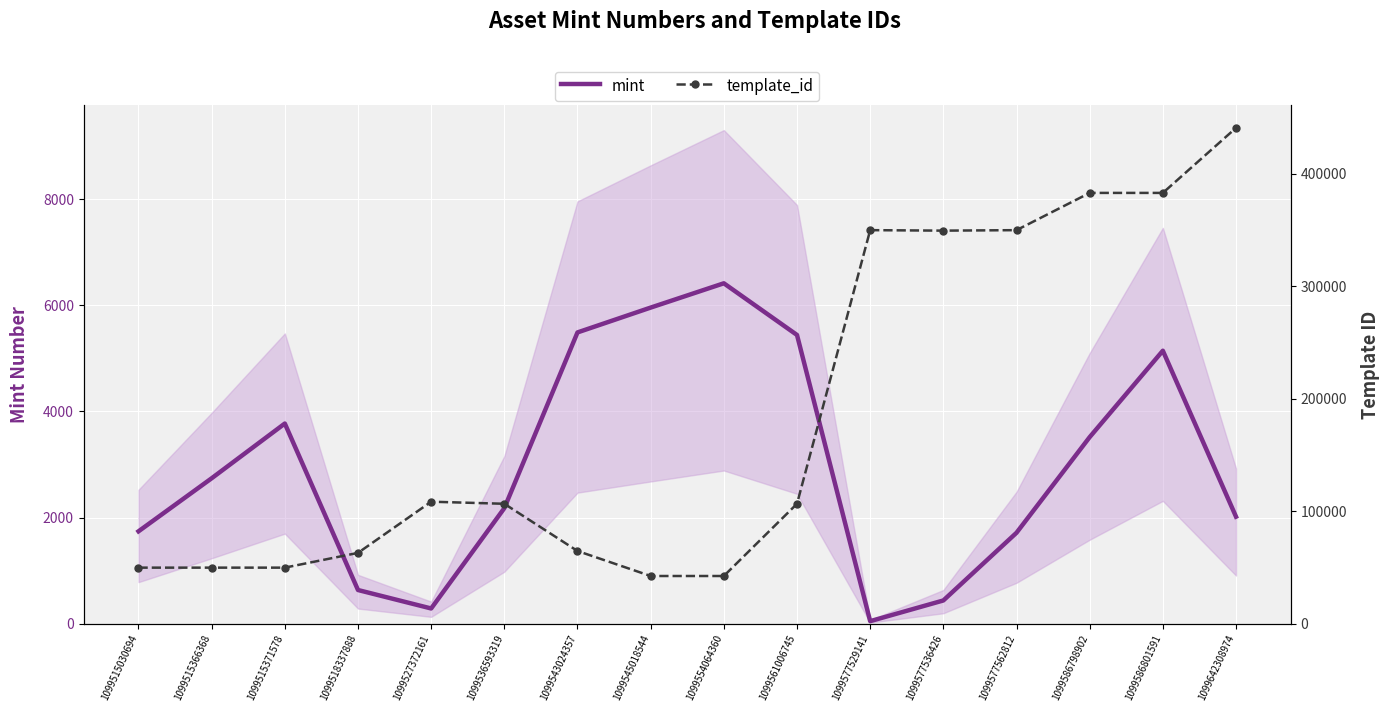

What is the highest value of the template_id series?

440886